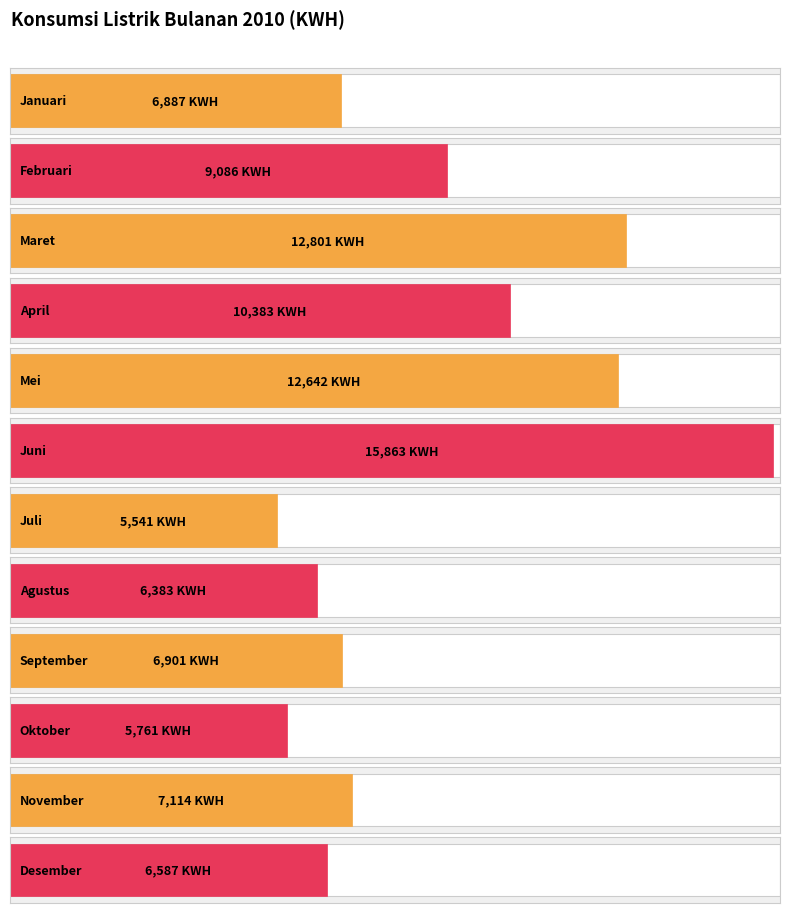

What is the greatest value displayed?

15863